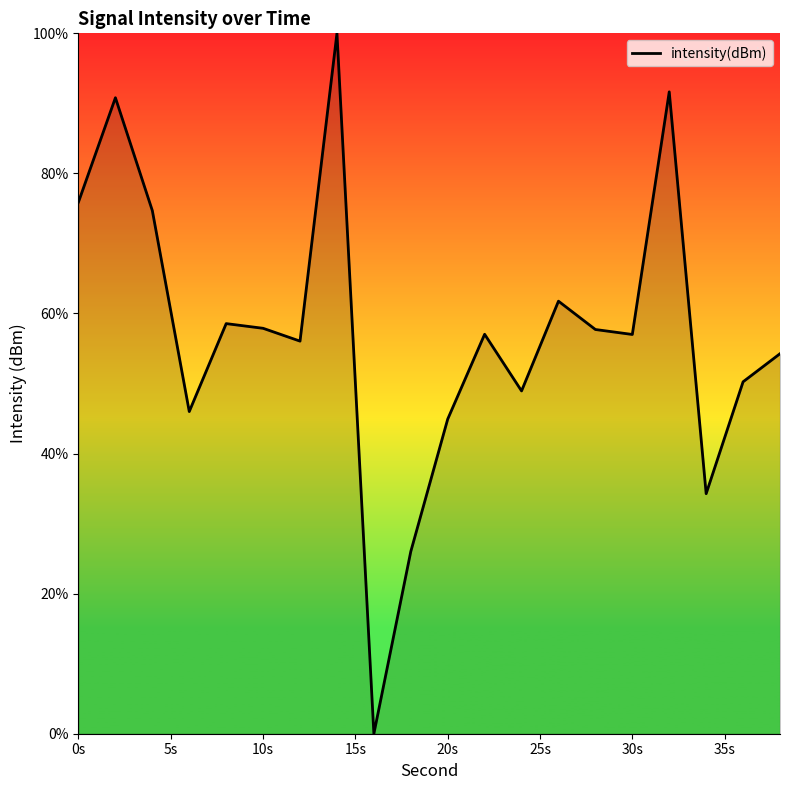

What is the greatest value displayed?

100.0